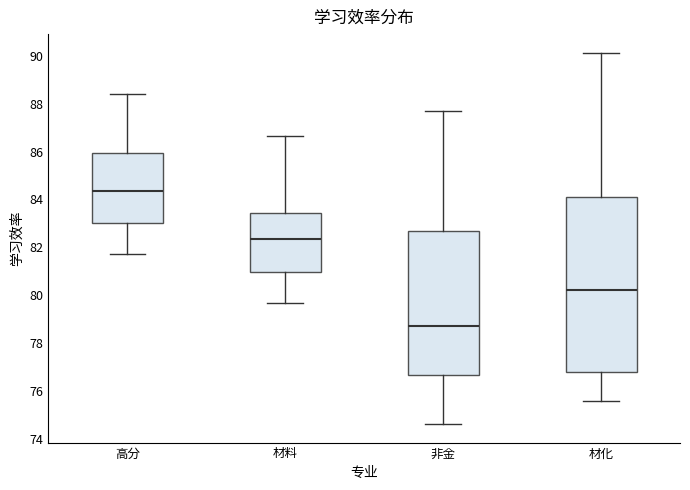

Where is the upper edge of the box for 材料 on the y-axis? The values are not printed on the chart, so give them approximately, as read against the axis.

83.4